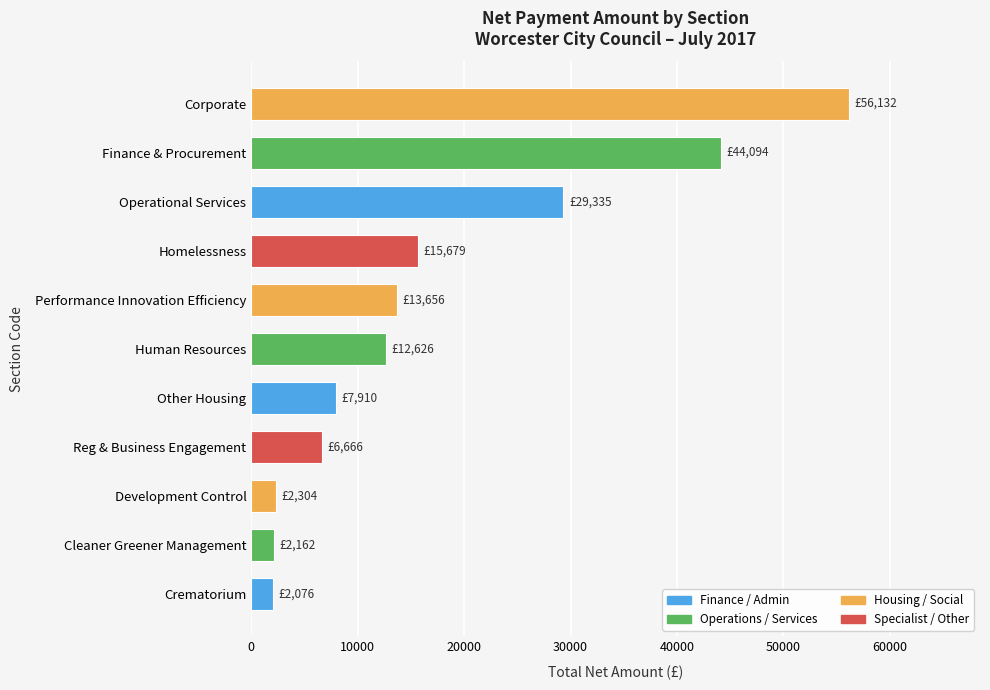

Between Operational Services and Finance & Procurement, which is larger?

Finance & Procurement